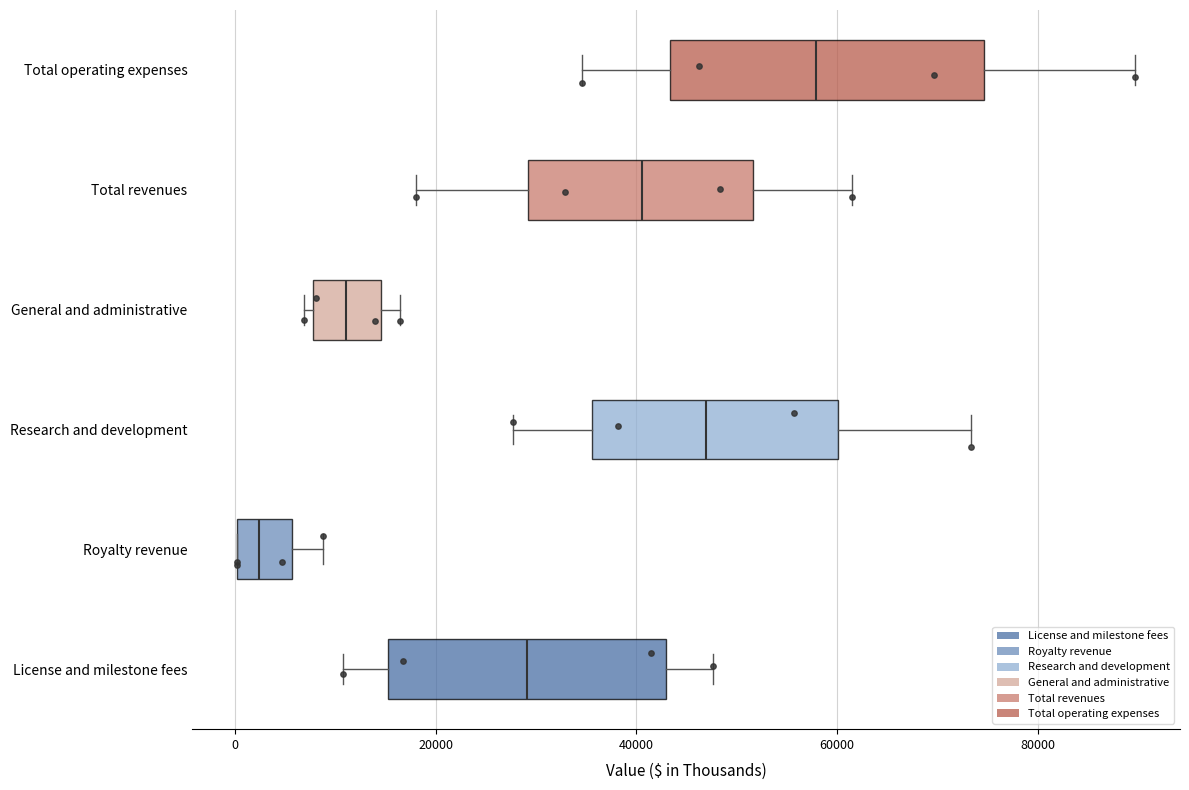

Reading bottom to top, transcribe this box plot: for each box, give where its median line is, the range the box spans, and where its two whiskers end, as read against the x-axis. The values are not printed on the chart, so give them approximately, as read against the axis.

License and milestone fees: median 30000, box 16000 to 42000, whiskers 10000 to 48000
Royalty revenue: median 2000, box 0 to 6000, whiskers 0 to 8000
Research and development: median 46000, box 36000 to 60000, whiskers 28000 to 74000
General and administrative: median 12000, box 8000 to 14000, whiskers 6000 to 16000
Total revenues: median 40000, box 30000 to 52000, whiskers 18000 to 62000
Total operating expenses: median 58000, box 44000 to 74000, whiskers 34000 to 90000